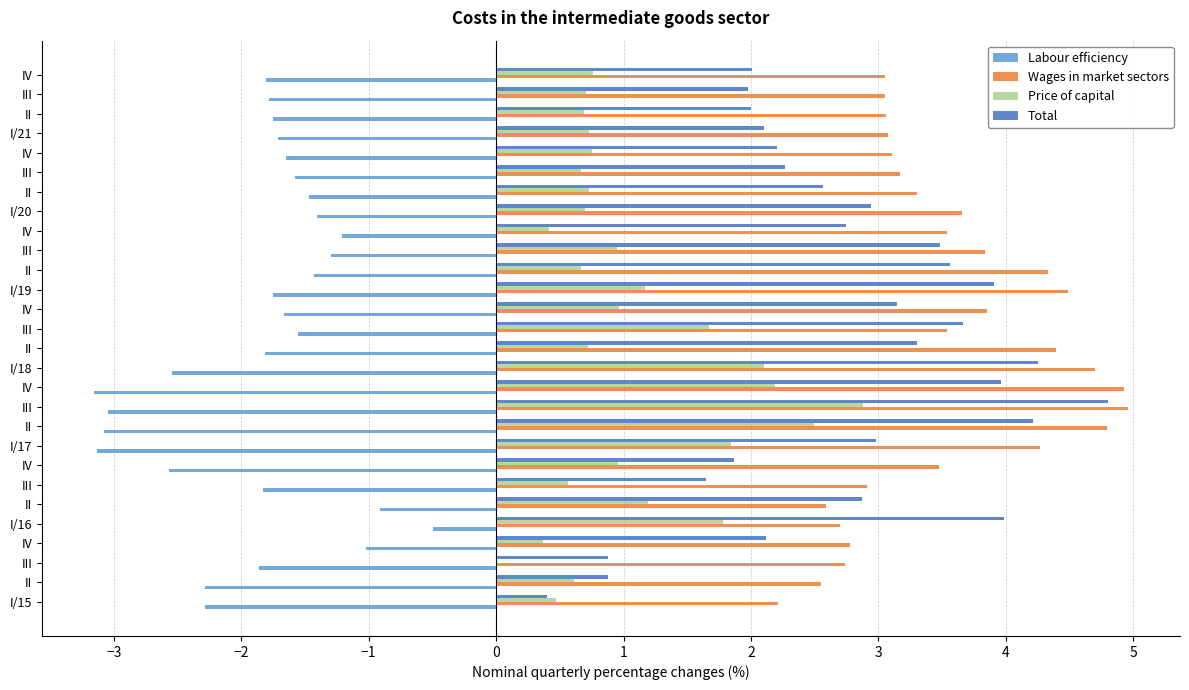

What position from the right is 19?

9